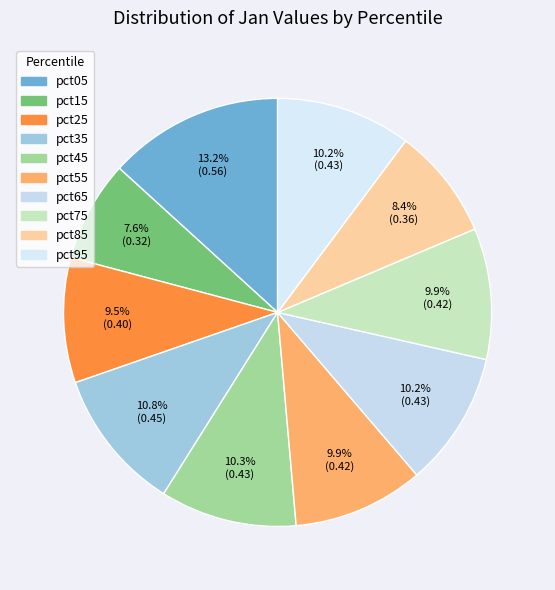

Is there a majority slice in this chart?

No